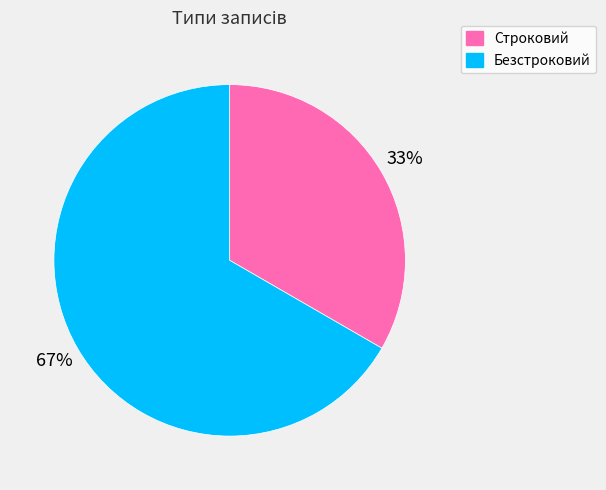

Do Безстроковий and Строковий together represent more than half of the pie?

Yes